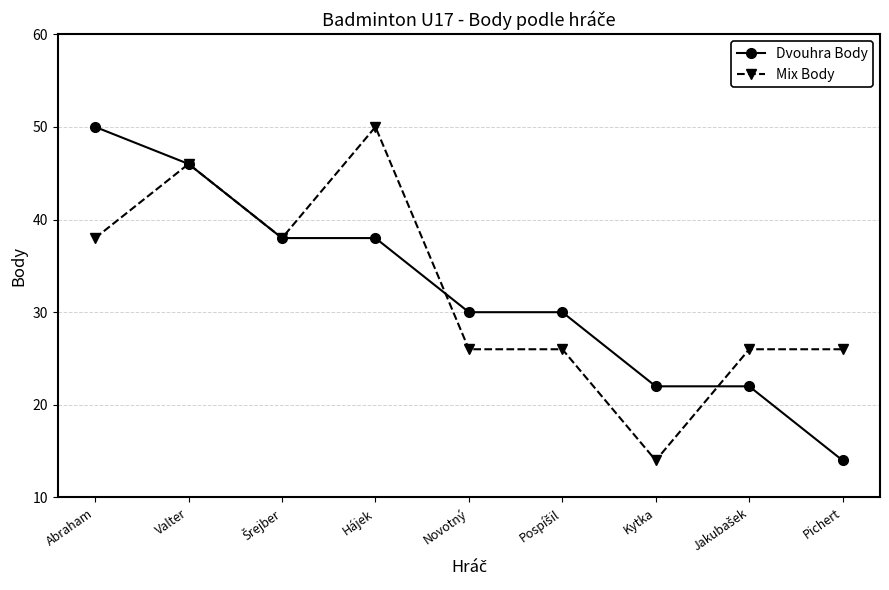

At how many categories does at least one series exceed 35?

4